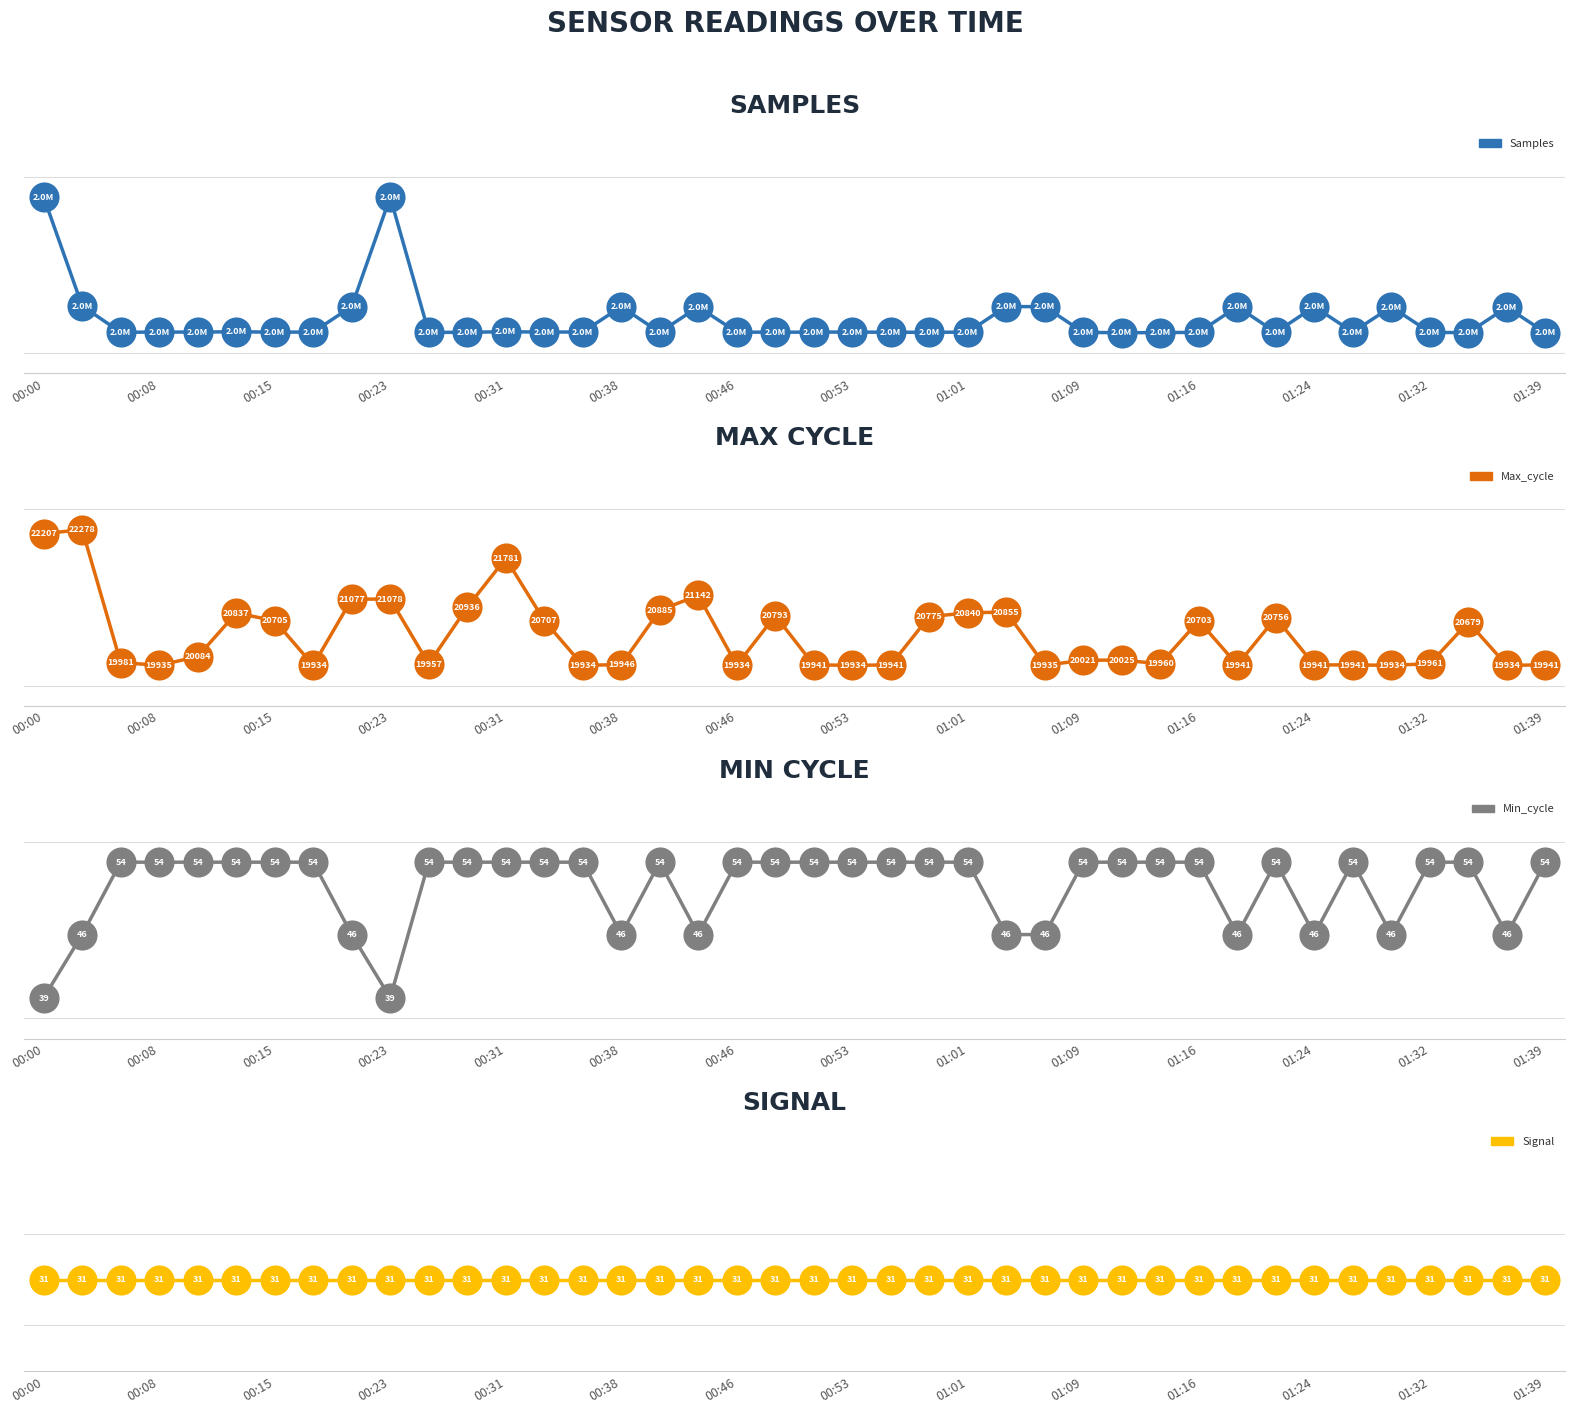

At how many categories does at least one series exceed 1711452?

40